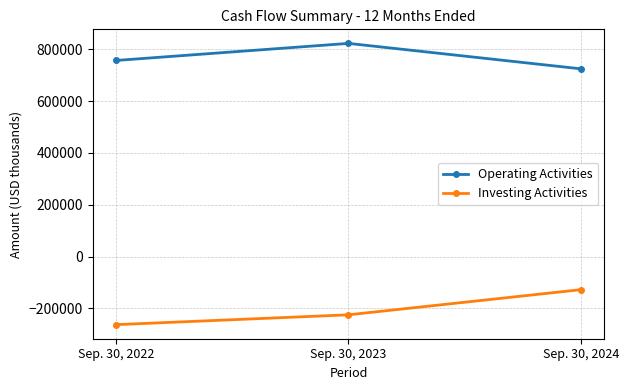

Does the chart display data point markers on the line(s)?

Yes